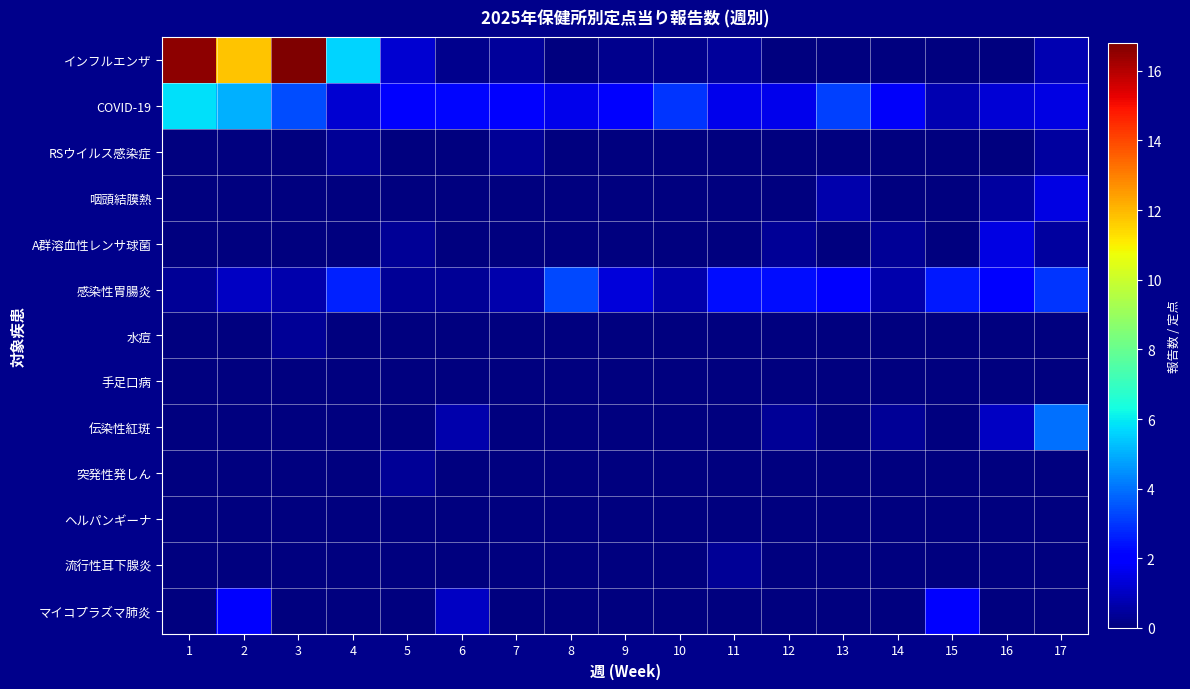

Reading right to left, extract all data points from this chart.

インフルエンザ: 17=0.8	16=0.0	15=0.0	14=0.0	13=0.0	12=0.0	11=0.4	10=0.2	9=0.2	8=0.0	7=0.4	6=0.2	5=1.2	4=5.6	3=16.8	2=11.8	1=16.6
COVID-19: 17=1.5	16=1.2	15=0.8	14=1.8	13=3.2	12=1.6	11=1.6	10=3.0	9=2.0	8=1.6	7=2.0	6=2.2	5=2.0	4=1.2	3=3.4	2=5.0	1=5.8
RSウイルス感染症: 17=0.5	16=0.0	15=0.0	14=0.0	13=0.0	12=0.0	11=0.0	10=0.0	9=0.0	8=0.0	7=0.3	6=0.0	5=0.0	4=0.3	3=0.0	2=0.0	1=0.0
咽頭結膜熱: 17=1.5	16=0.5	15=0.0	14=0.0	13=0.7	12=0.0	11=0.0	10=0.0	9=0.0	8=0.0	7=0.0	6=0.0	5=0.0	4=0.0	3=0.0	2=0.0	1=0.0
A群溶血性レンサ球菌: 17=0.5	16=1.5	15=0.0	14=0.3	13=0.0	12=0.3	11=0.0	10=0.0	9=0.0	8=0.0	7=0.0	6=0.0	5=0.3	4=0.0	3=0.0	2=0.0	1=0.0
感染性胃腸炎: 17=3.0	16=2.0	15=2.5	14=0.7	13=2.0	12=2.3	11=2.3	10=0.7	9=1.3	8=3.3	7=0.7	6=0.3	5=0.3	4=2.7	3=0.7	2=1.0	1=0.3
水痘: 17=0.0	16=0.0	15=0.0	14=0.0	13=0.0	12=0.0	11=0.0	10=0.0	9=0.0	8=0.0	7=0.0	6=0.0	5=0.0	4=0.0	3=0.3	2=0.0	1=0.0
手足口病: 17=0.0	16=0.0	15=0.0	14=0.0	13=0.0	12=0.0	11=0.0	10=0.0	9=0.0	8=0.0	7=0.0	6=0.0	5=0.0	4=0.0	3=0.0	2=0.0	1=0.0
伝染性紅斑: 17=4.0	16=1.0	15=0.0	14=0.3	13=0.0	12=0.3	11=0.0	10=0.0	9=0.0	8=0.0	7=0.0	6=0.7	5=0.0	4=0.0	3=0.0	2=0.0	1=0.0
突発性発しん: 17=0.0	16=0.0	15=0.0	14=0.0	13=0.0	12=0.0	11=0.0	10=0.0	9=0.0	8=0.0	7=0.0	6=0.0	5=0.3	4=0.0	3=0.0	2=0.0	1=0.0
ヘルパンギーナ: 17=0.0	16=0.0	15=0.0	14=0.0	13=0.0	12=0.0	11=0.0	10=0.0	9=0.0	8=0.0	7=0.0	6=0.0	5=0.0	4=0.0	3=0.0	2=0.0	1=0.0
流行性耳下腺炎: 17=0.0	16=0.0	15=0.0	14=0.0	13=0.0	12=0.0	11=0.3	10=0.0	9=0.0	8=0.0	7=0.0	6=0.0	5=0.0	4=0.0	3=0.0	2=0.0	1=0.0
マイコプラズマ肺炎: 17=0.0	16=0.0	15=2.0	14=0.0	13=0.0	12=0.0	11=0.0	10=0.0	9=0.0	8=0.0	7=0.0	6=1.0	5=0.0	4=0.0	3=0.0	2=2.0	1=0.0